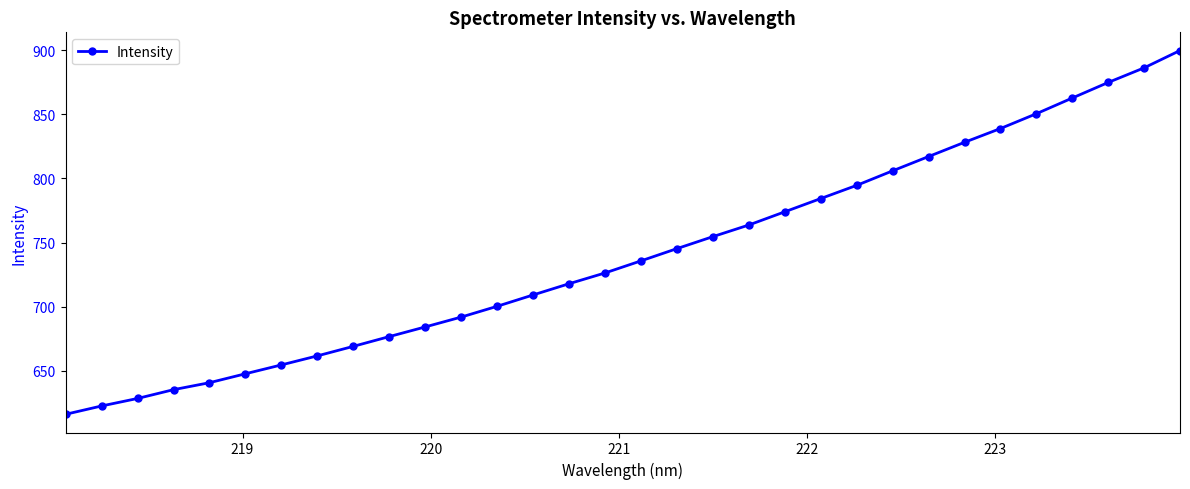

What is the value of the 15th point from the left?

717.9